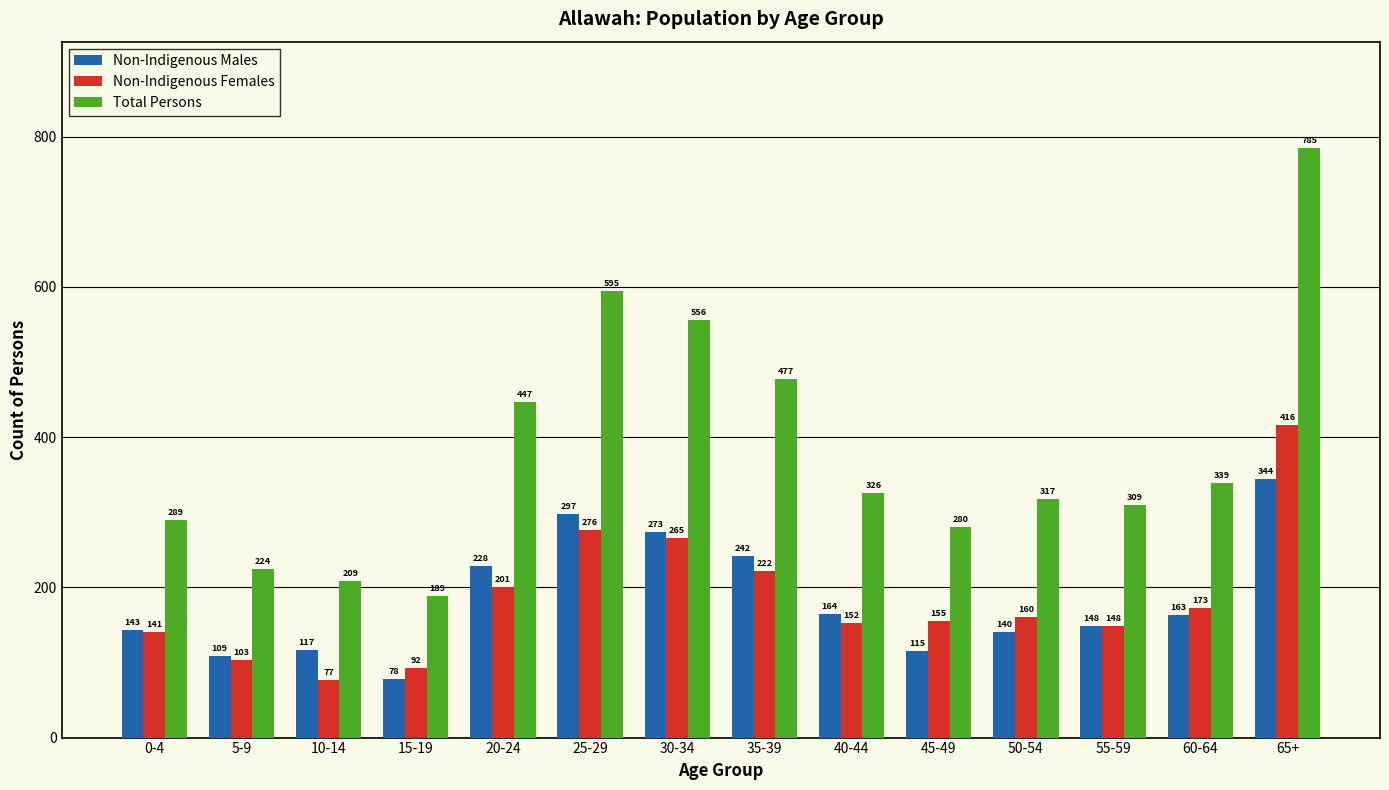

How many data points does each series have?

14